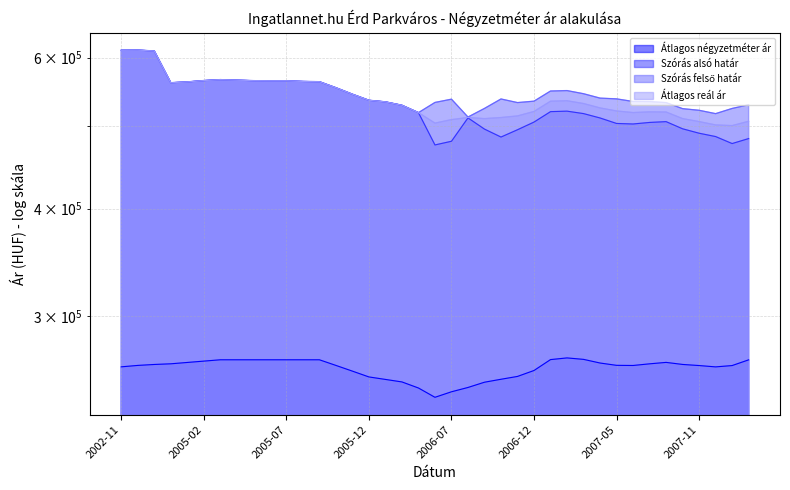

What value does the Szórás alsó határ series have at 2006-11, to the nearest 10?

494390